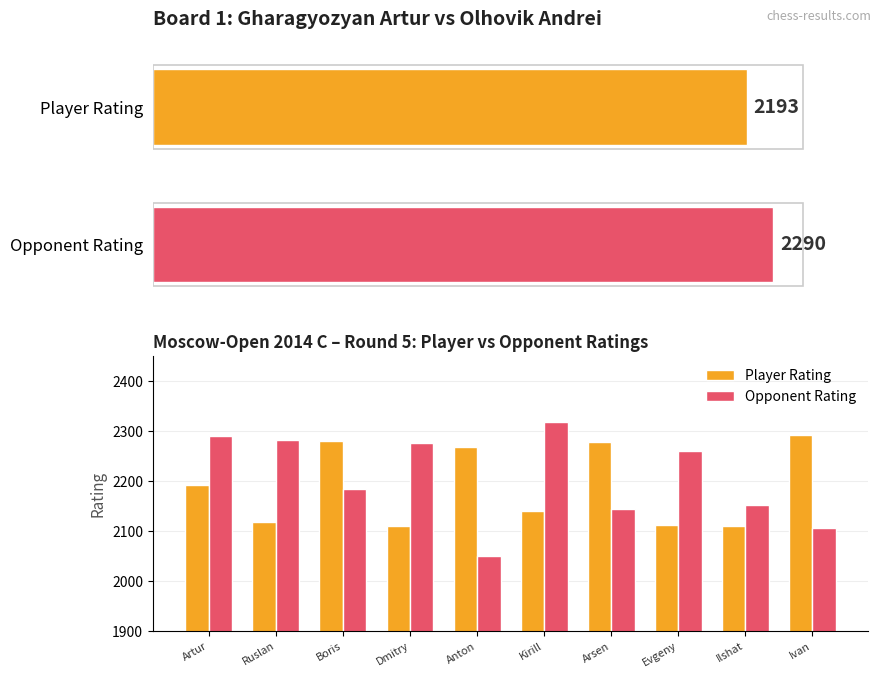

List the series in order of their overall mean, highest first.

Opponent Rating, Player Rating